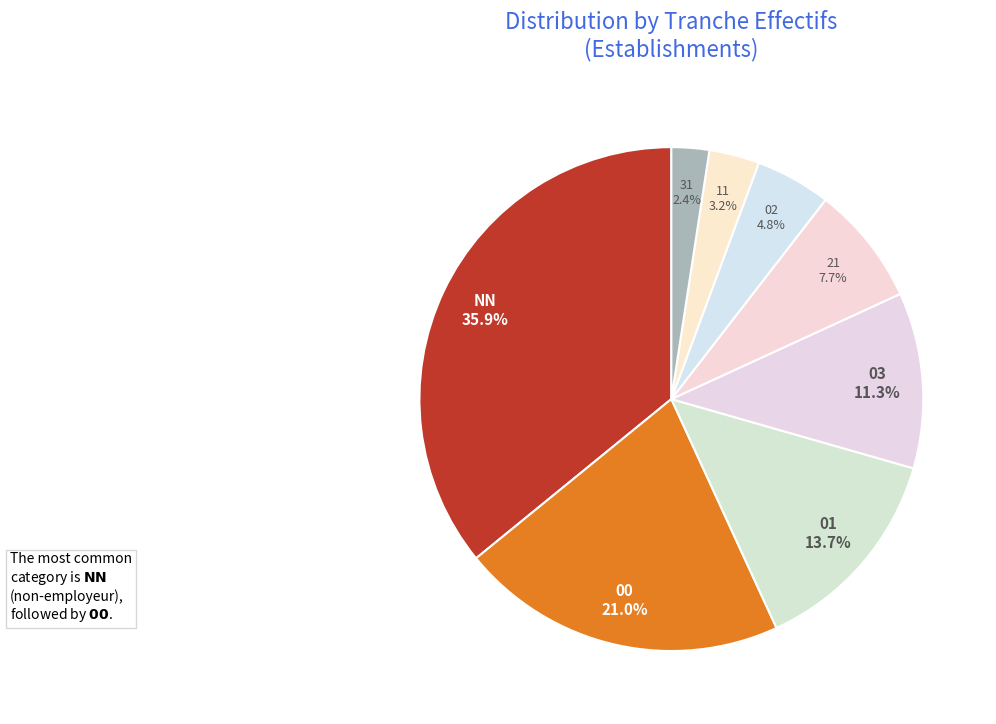

True or false: NN accounts for 41% of the total.

False